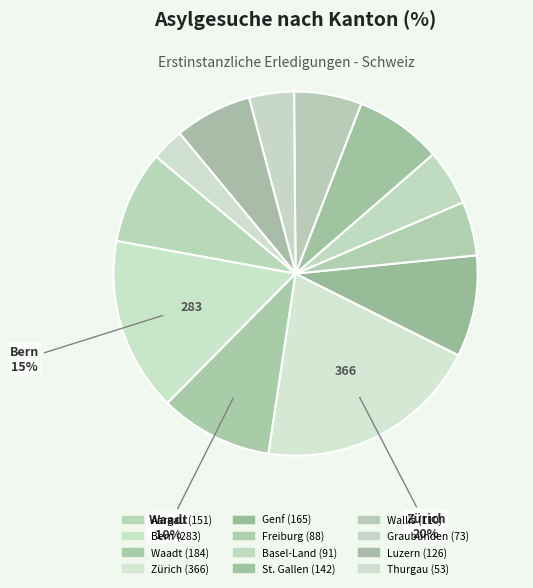

Is it true that Luzern is 7% of the pie?

True